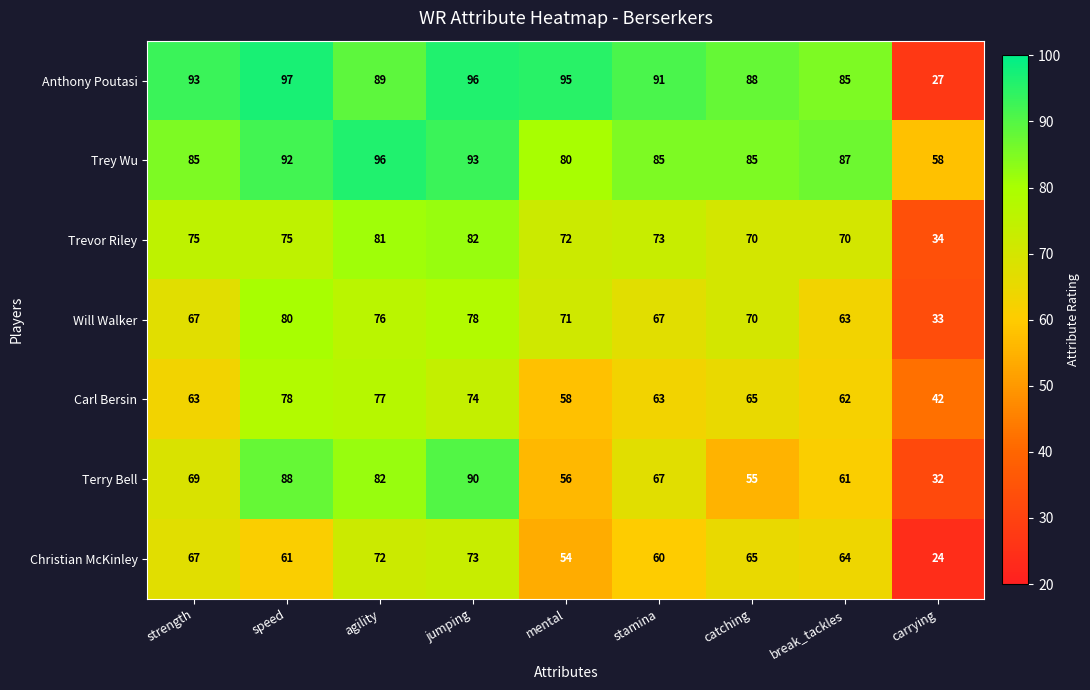

The Will Walker series shows 70 at catching. True or false?

True